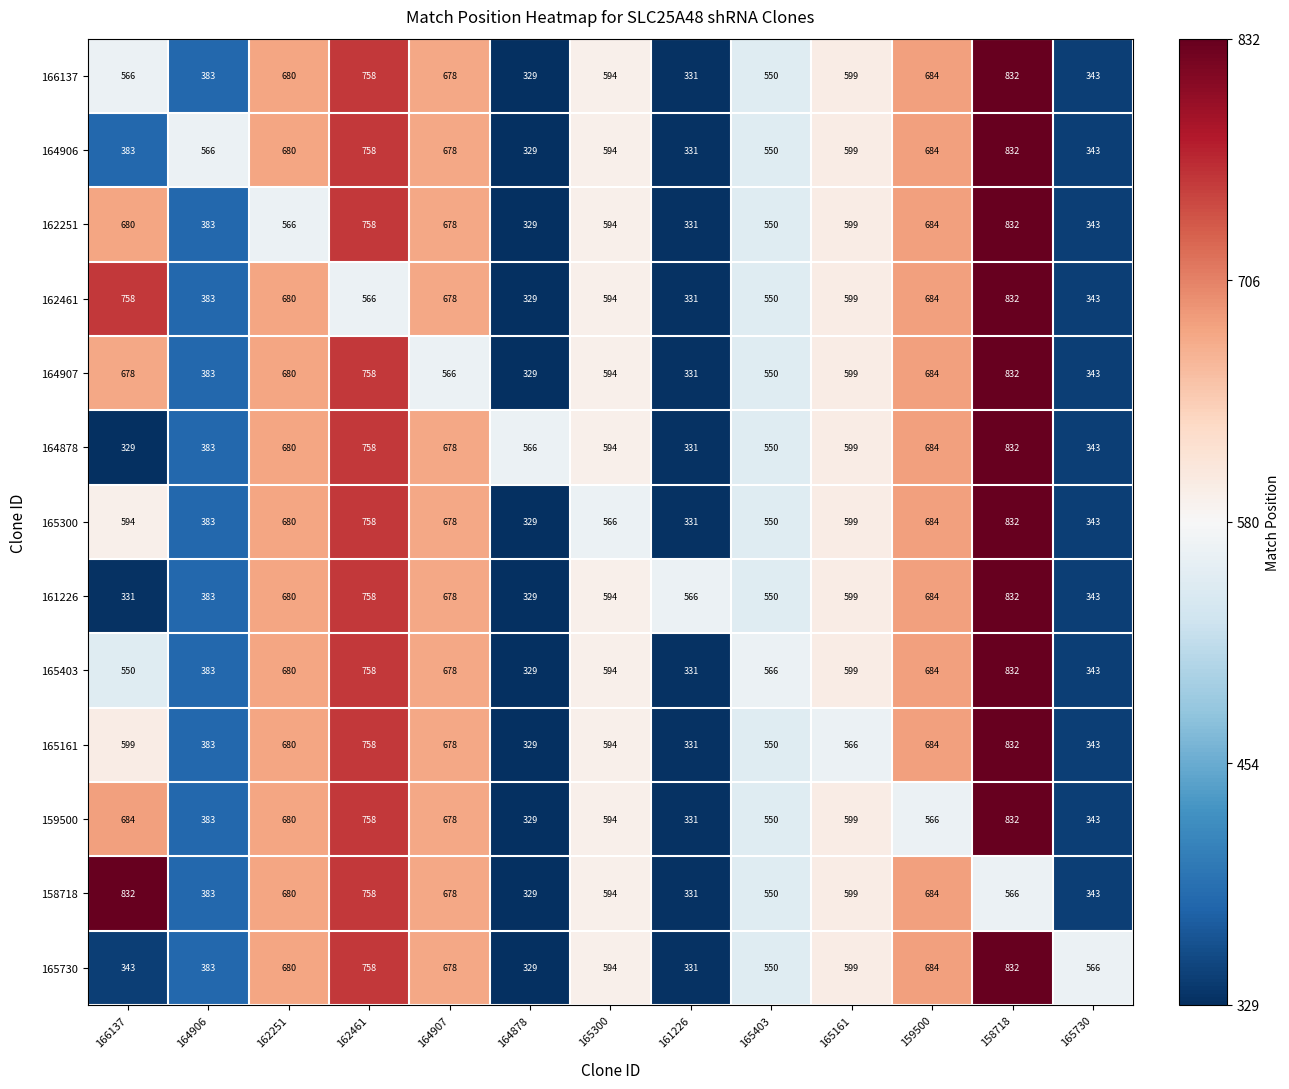

Rank the categories by 165300 value from lowest to highest.

164878, 161226, 165730, 164906, 165403, 165300, 166137, 165161, 164907, 162251, 159500, 162461, 158718